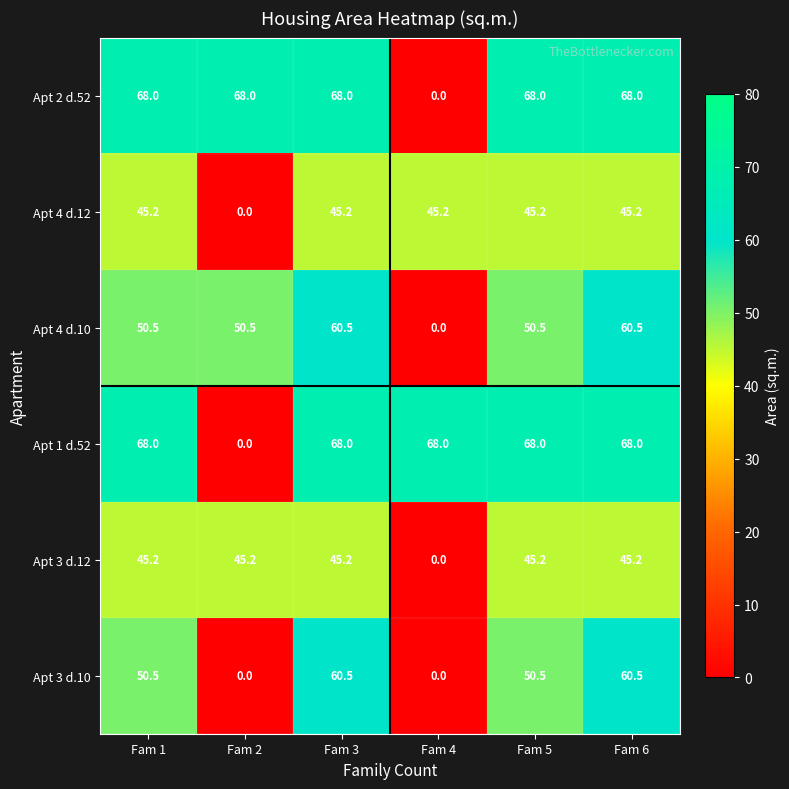

What is the maximum value shown in the chart?

68.0